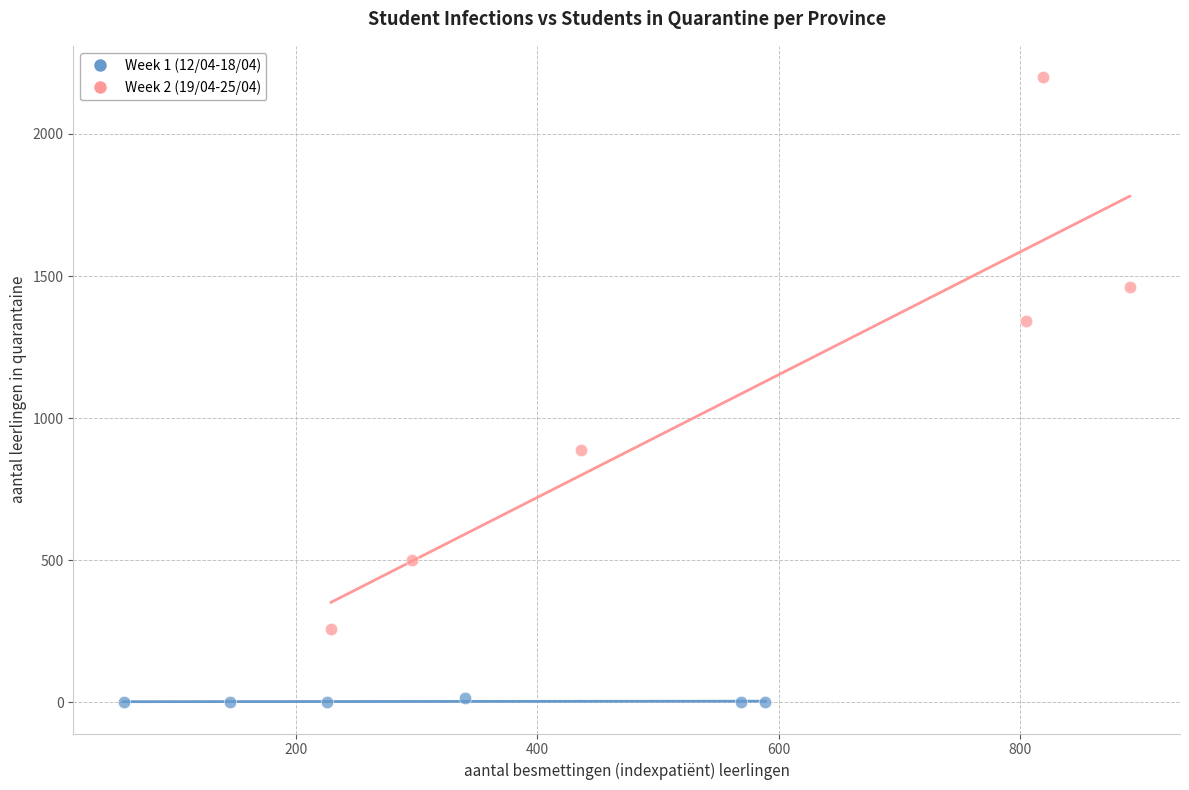

Which series contains the lowest Y value?

Week 1 (12/04-18/04)